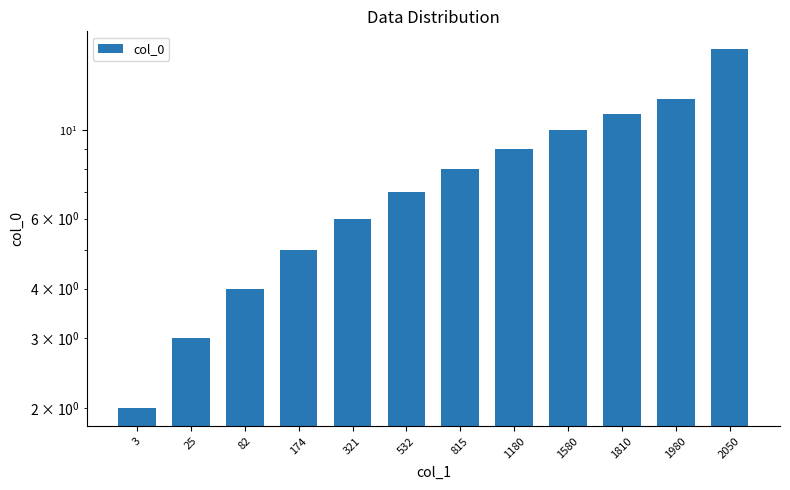

Between 25 and 1580, which is larger?

1580